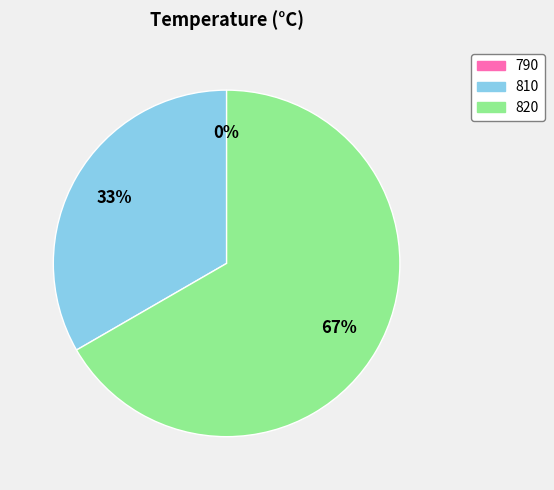

Which category has the smallest portion of the pie?

790